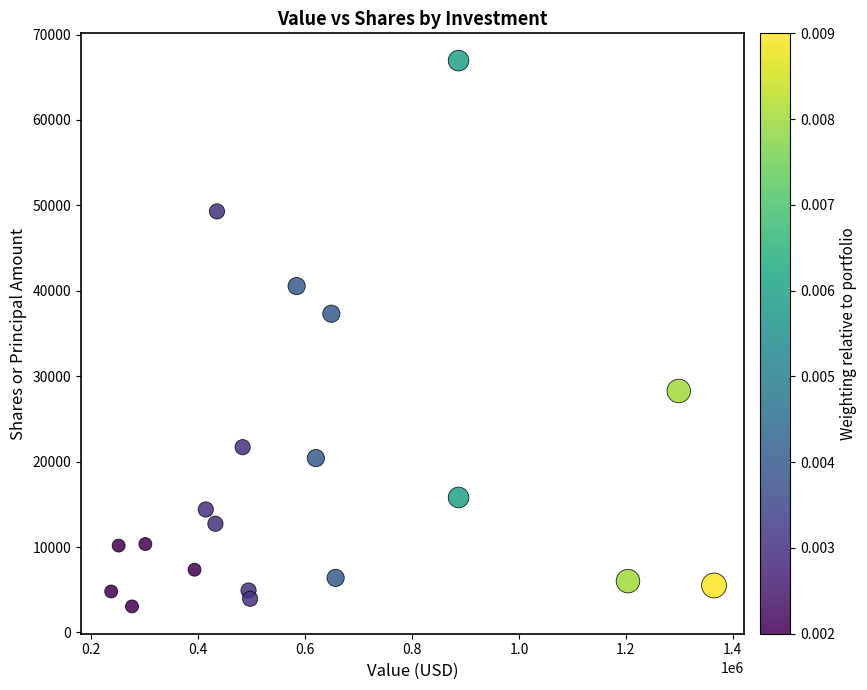

What is the range of X values (max minus min)?

1128000